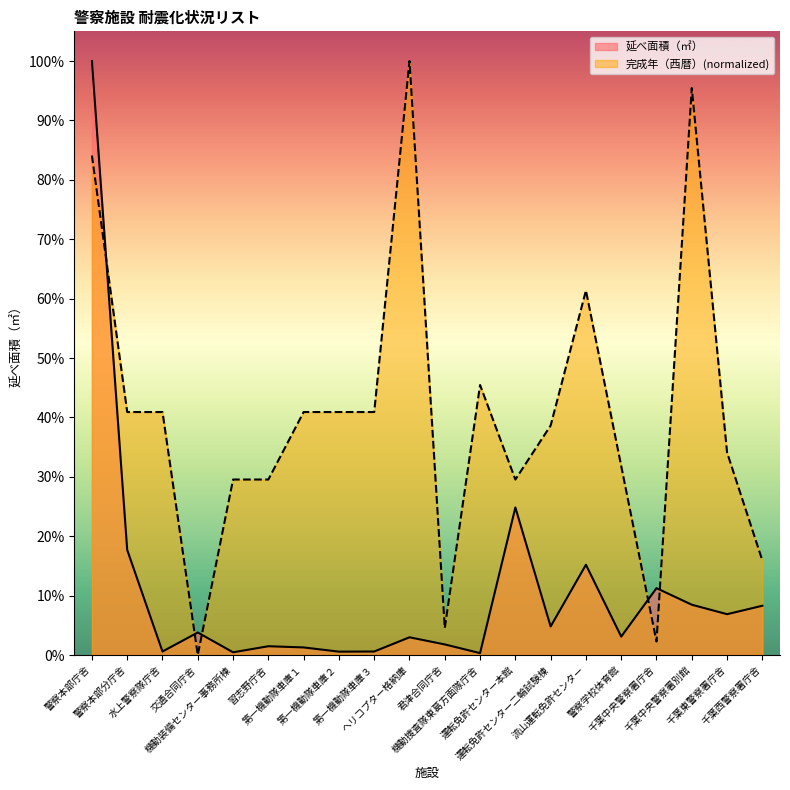

Rank the series by their maximum value, from highest to lowest.

延べ面積（㎡）, 完成年（西暦）